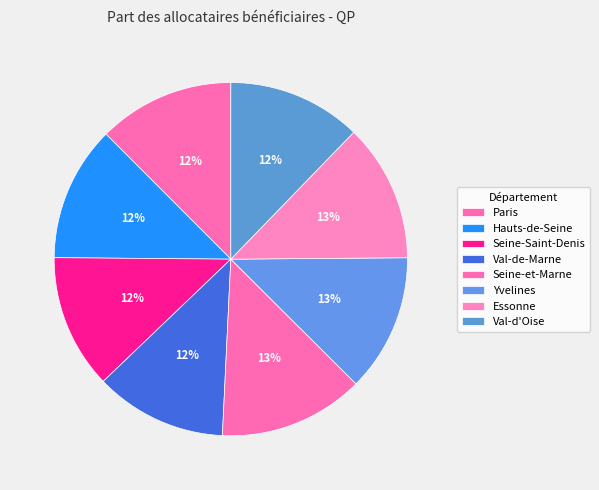

What percentage is the Val-de-Marne slice, to the nearest percent?

12%